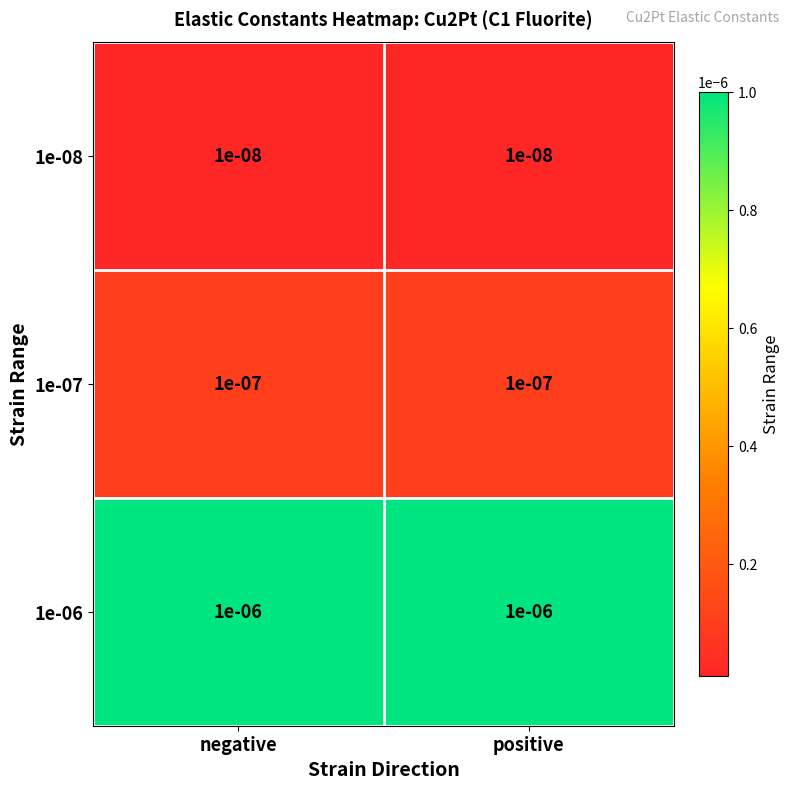

Is the value of 1e-08 at positive greater than the value of 1e-07 at negative?

No